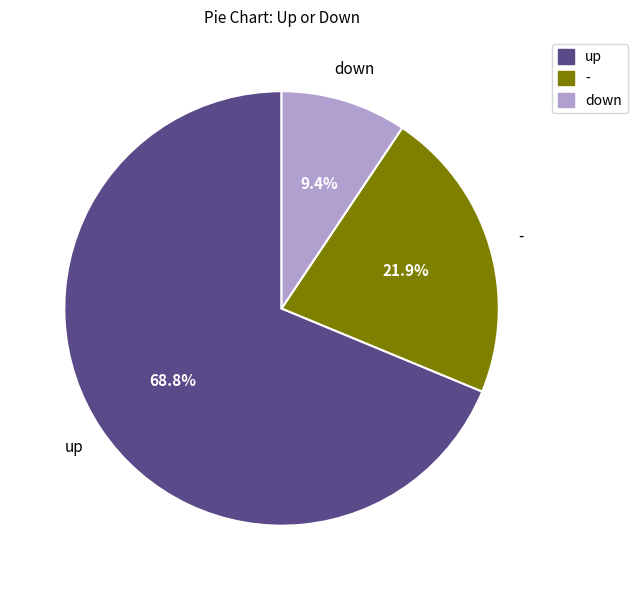

What is the ratio of the value at - to the value at down?

2.3